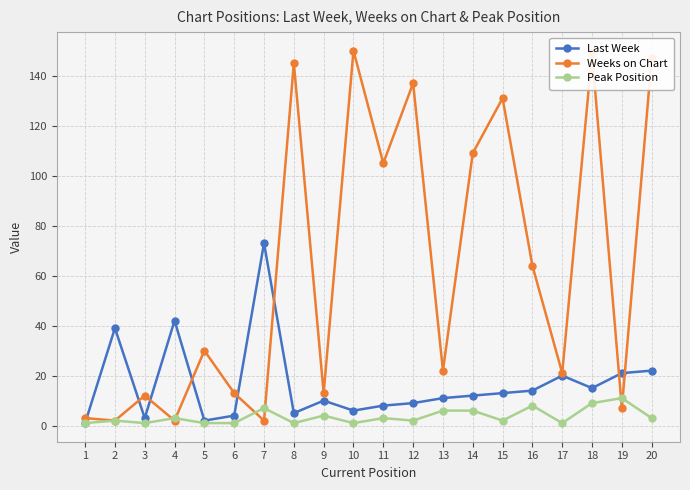

Where do Weeks on Chart and Last Week first cross each other?

1 and 2